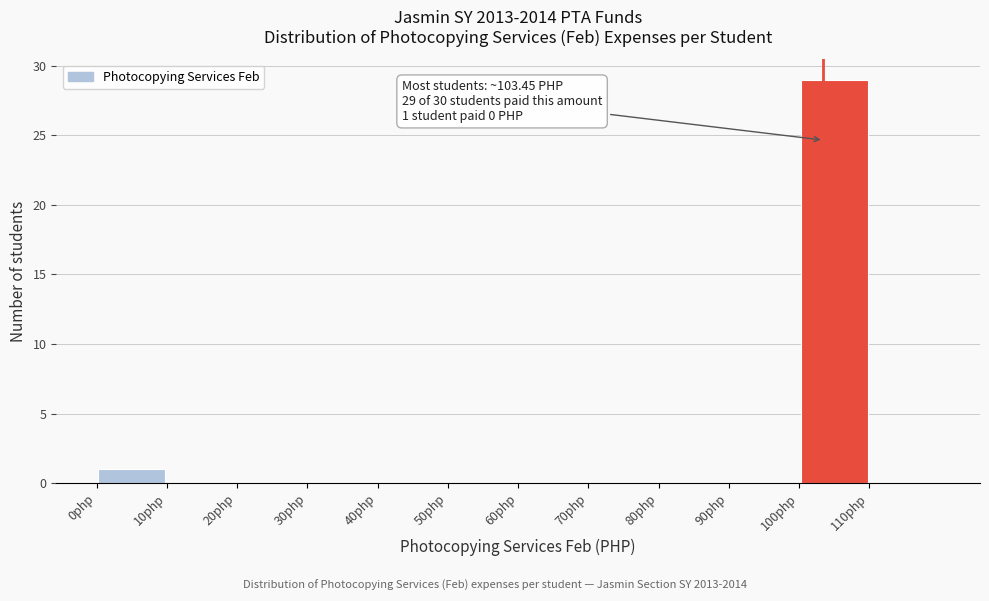

Which range on the x-axis has the tallest bar?

100 to 110